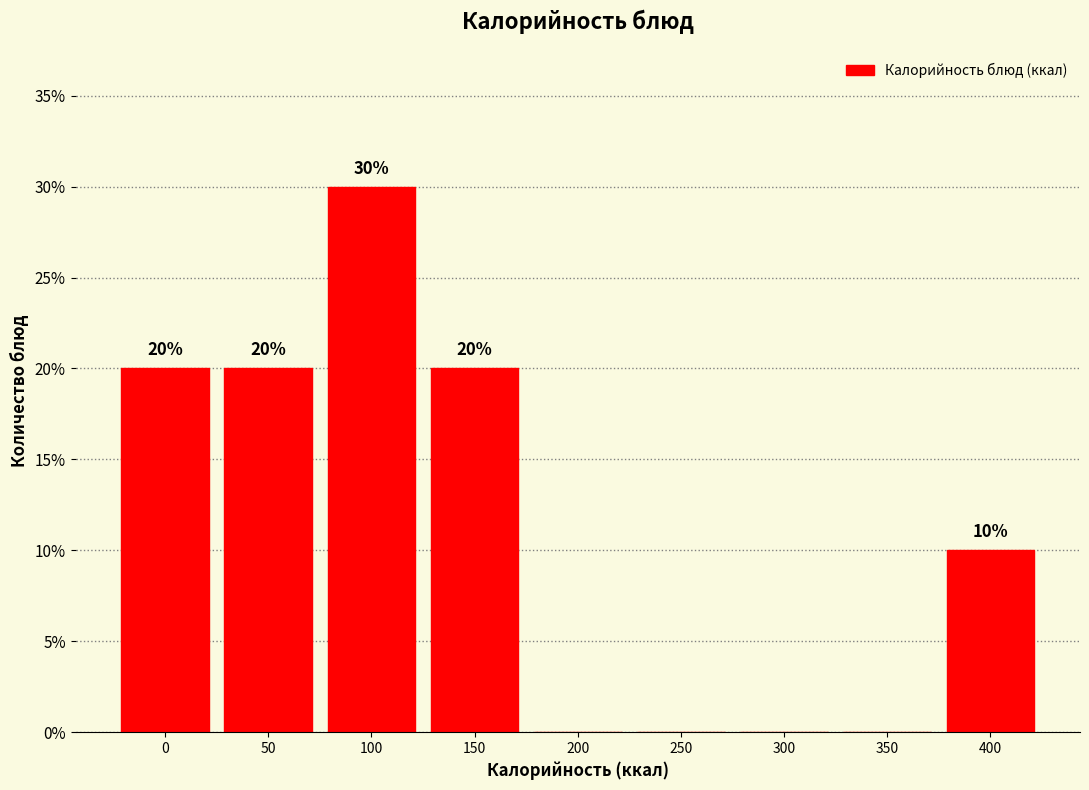

Reading right to left, what are all the values shown in this chart?

400=10	350=0	300=0	250=0	200=0	150=20	100=30	50=20	0=20